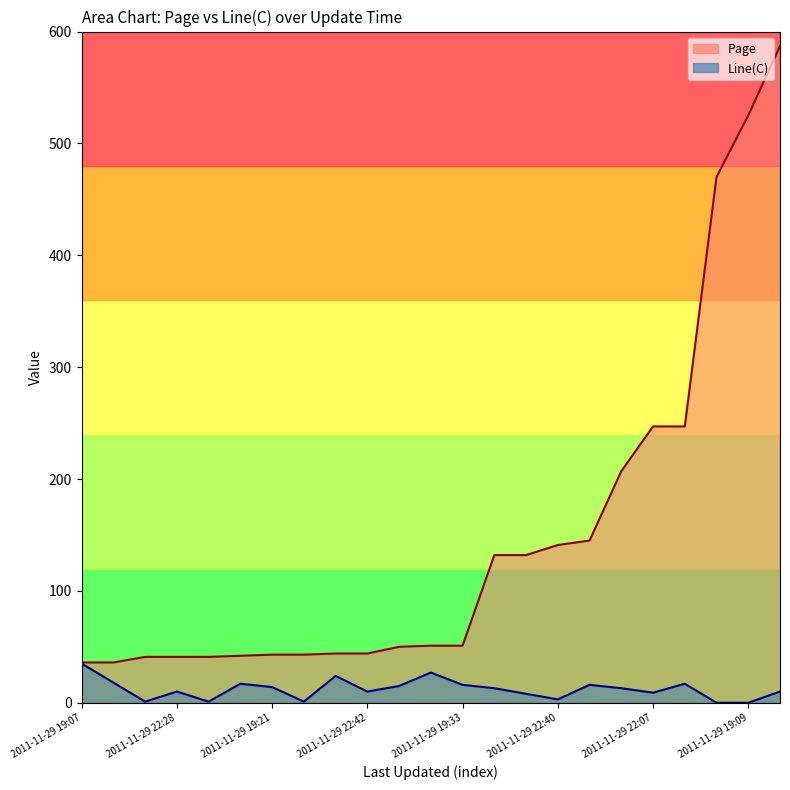

How many lines are shown in the chart?

2